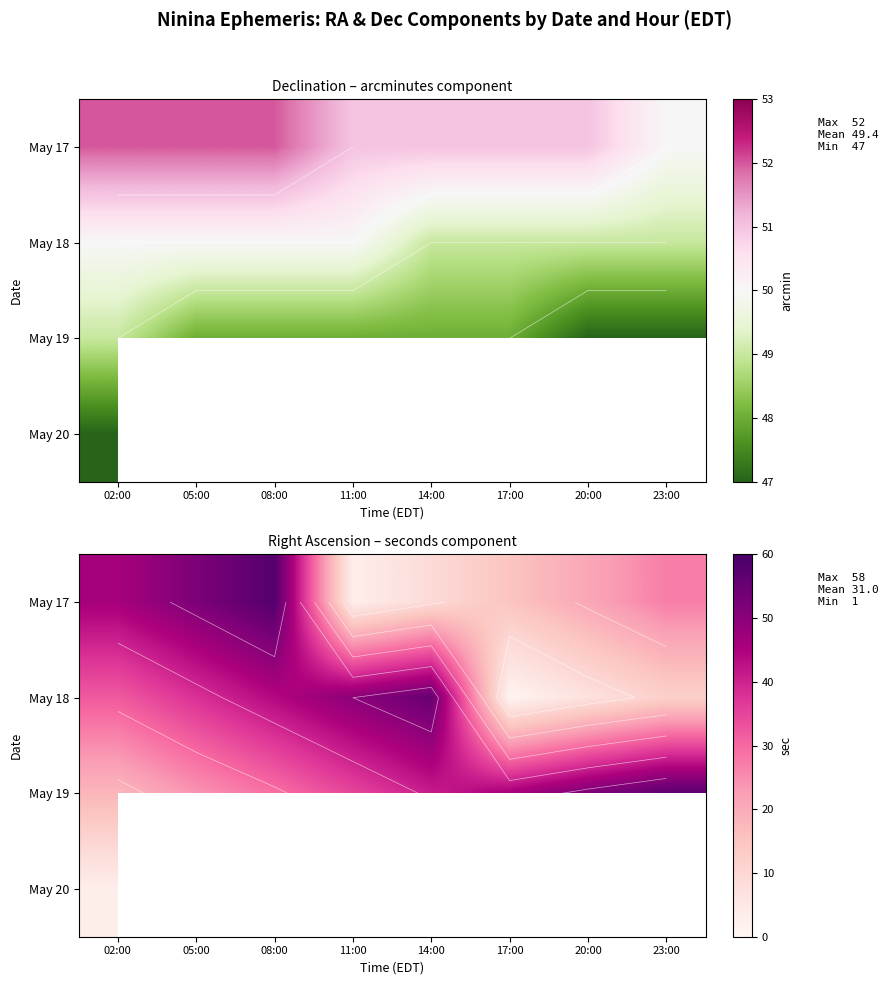

The May 18 series shows 32.0 at 02:00. True or false?

True